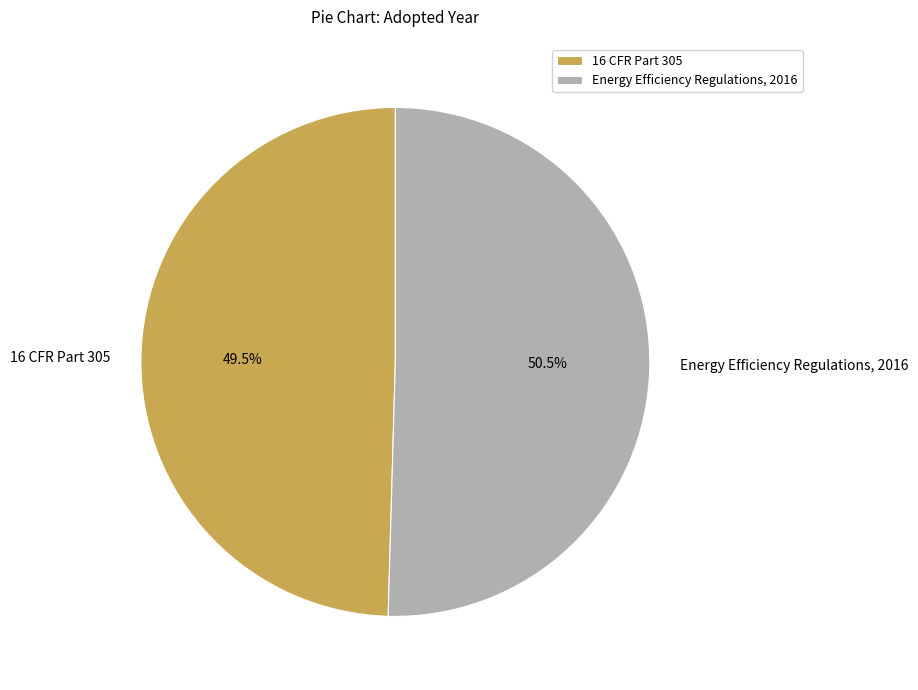

Count the number of slices in the pie.

2